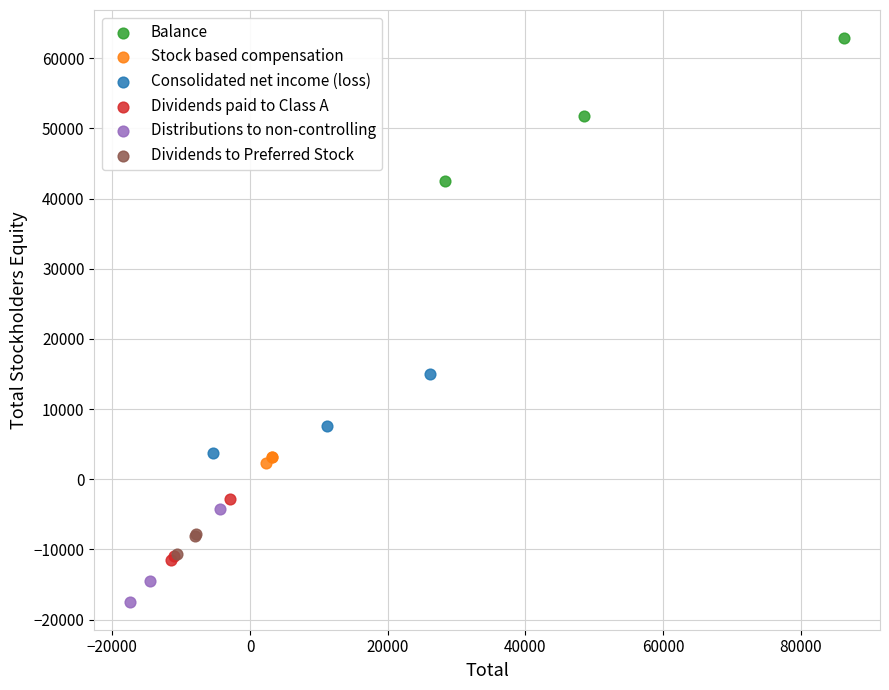

What are all the series names shown in the legend?

Balance, Stock based compensation, Consolidated net income (loss), Dividends paid to Class A, Distributions to non-controlling, Dividends to Preferred Stock